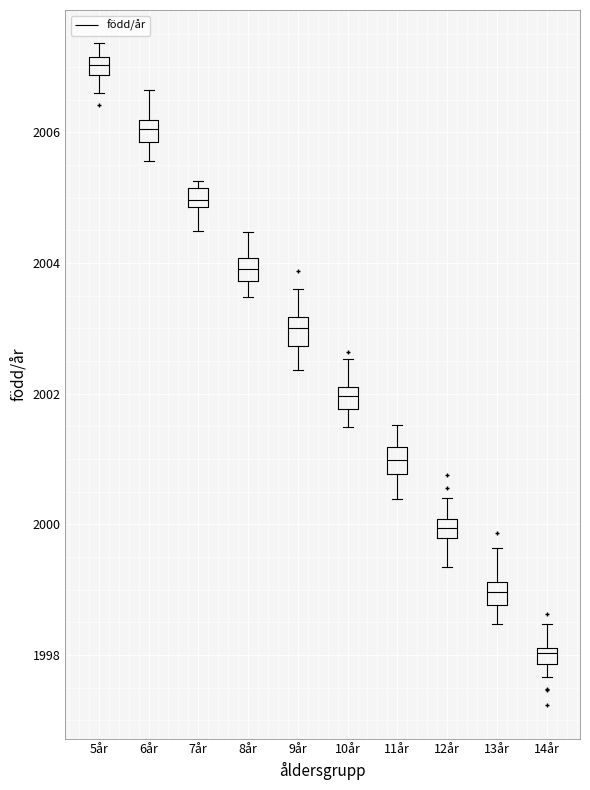

Where does the upper whisker of the box for 14år end on the y-axis? The values are not printed on the chart, so give them approximately, as read against the axis.

1998.4